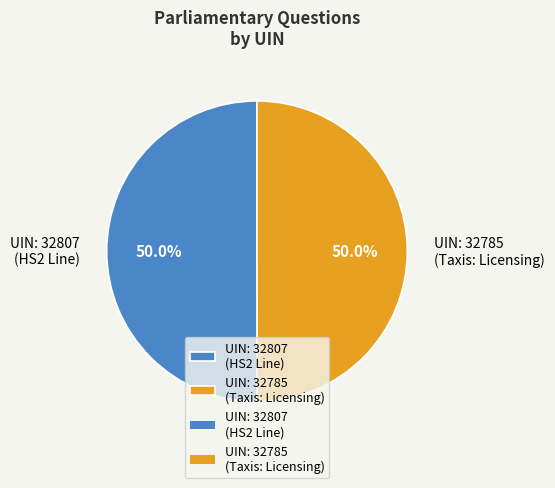

How many segments does this pie chart have?

2